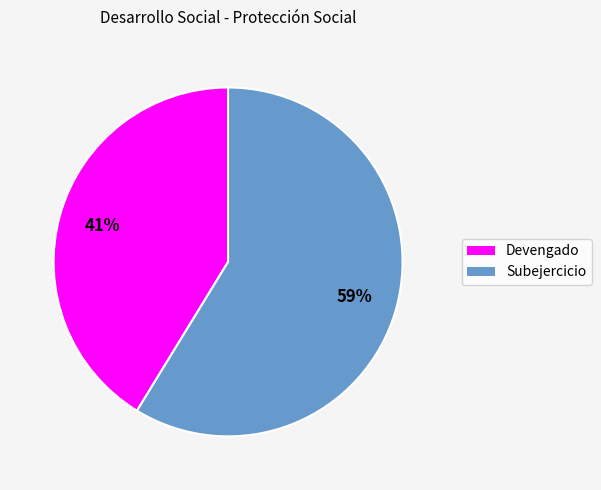

Approximately how many times larger is the value at Subejercicio compared to Devengado?

1.4